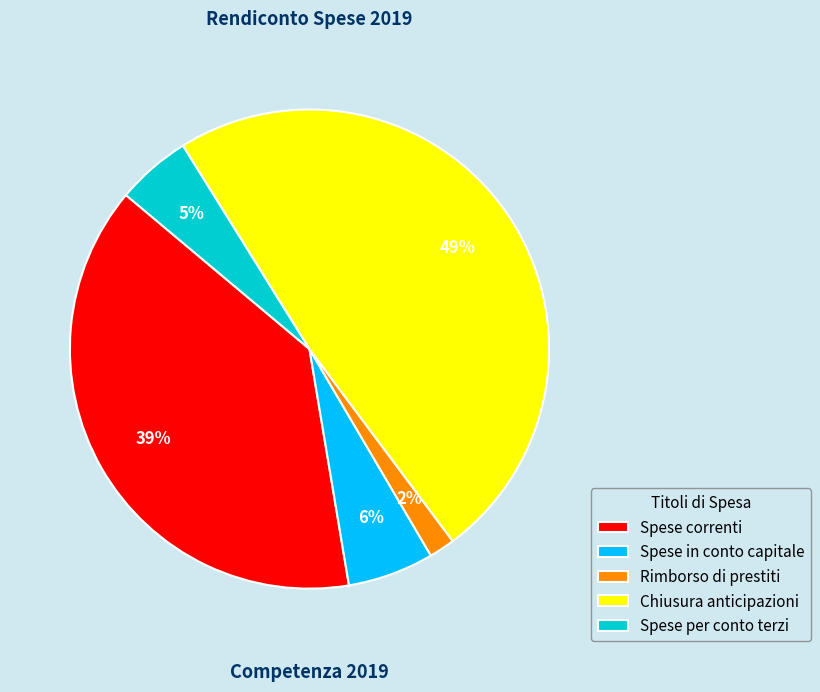

The Spese in conto capitale slice represents 20% of the pie. True or false?

False